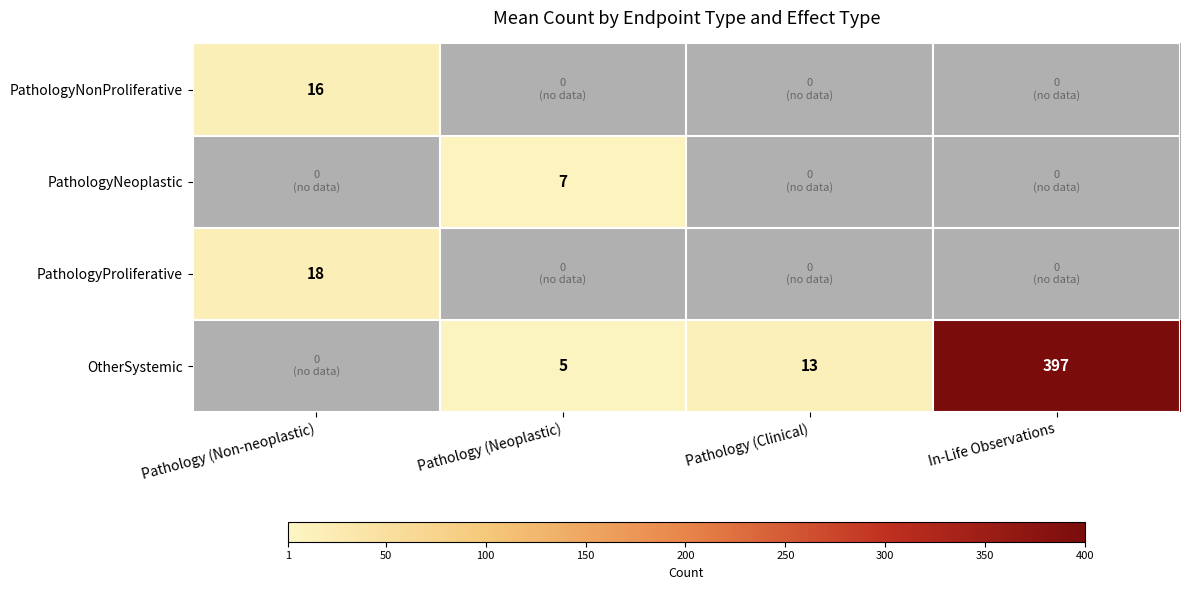

True or false: OtherSystemic has a value of 3 at Pathology (Neoplastic).

False